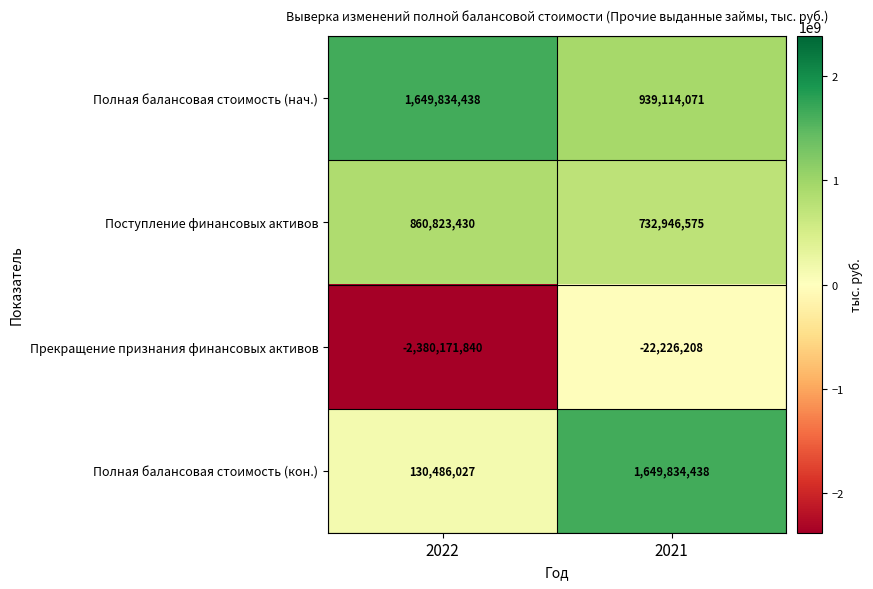

What is the sum of the Поступление финансовых активов values at 2022 and 2021?

1593770005